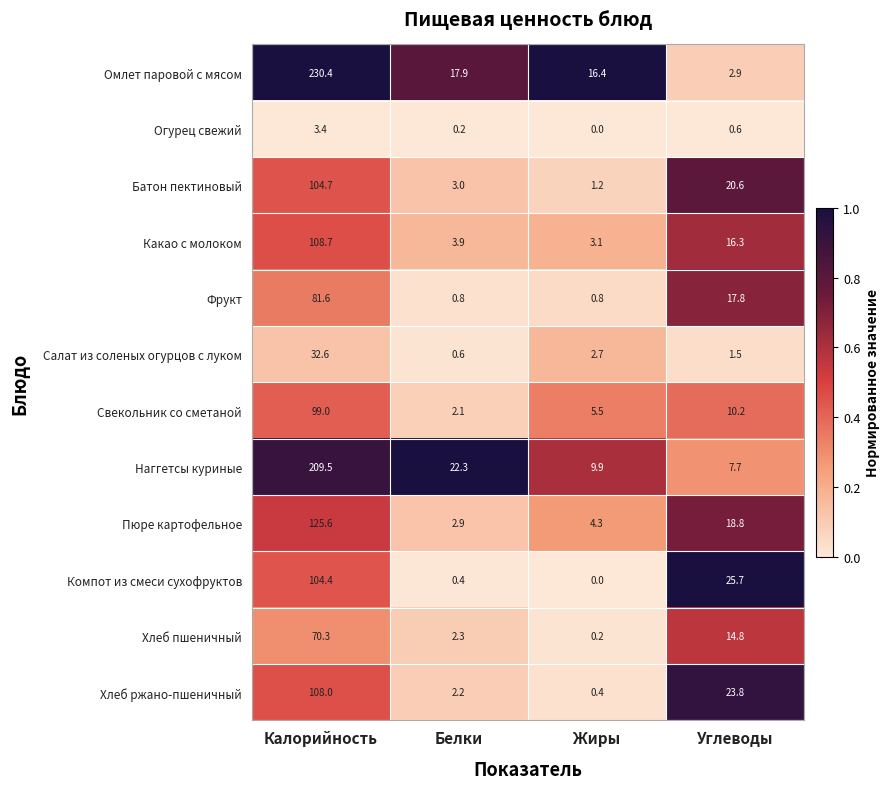

At which label is Огурец свежий closest to 1?

Углеводы